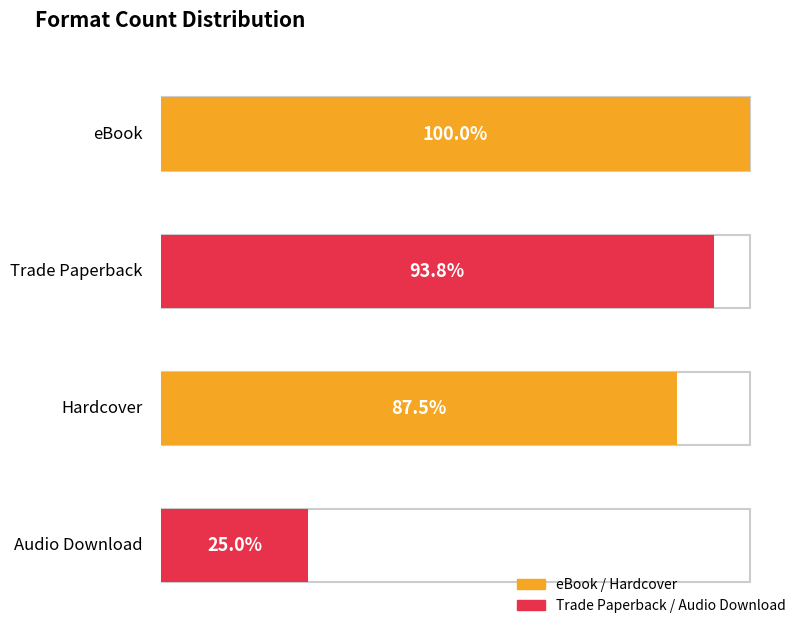

What position from the right is Hardcover?

3